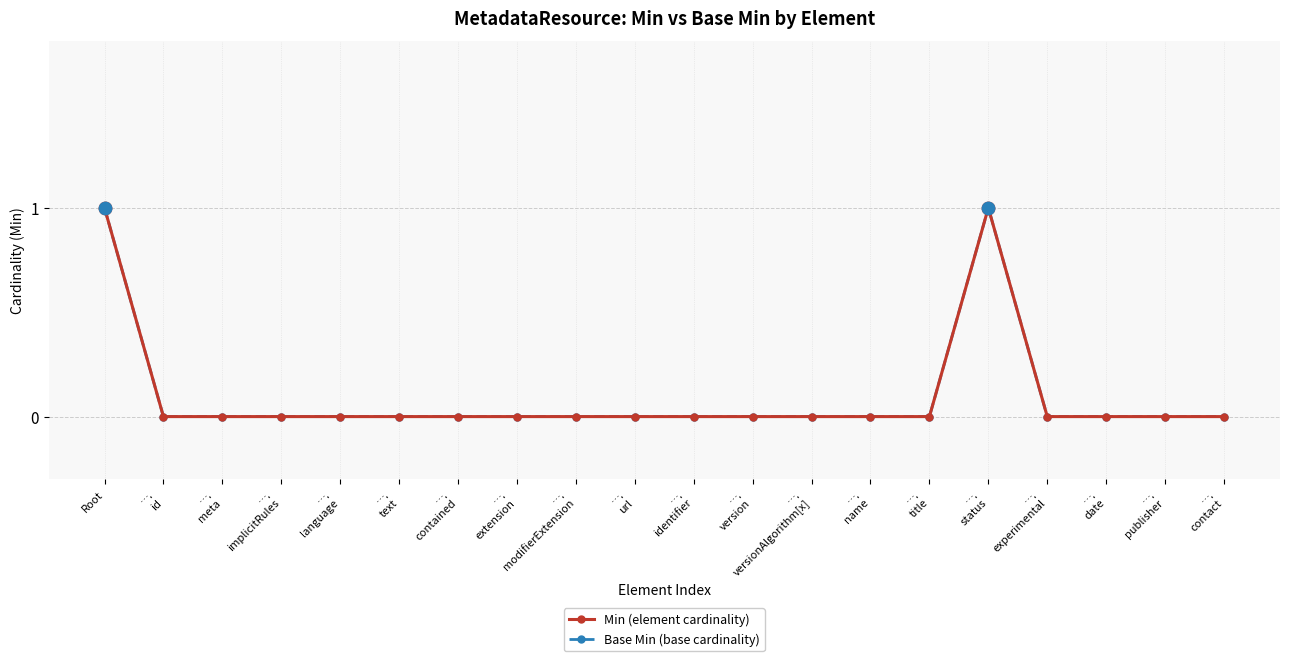

Does the chart have visible grid lines?

Yes